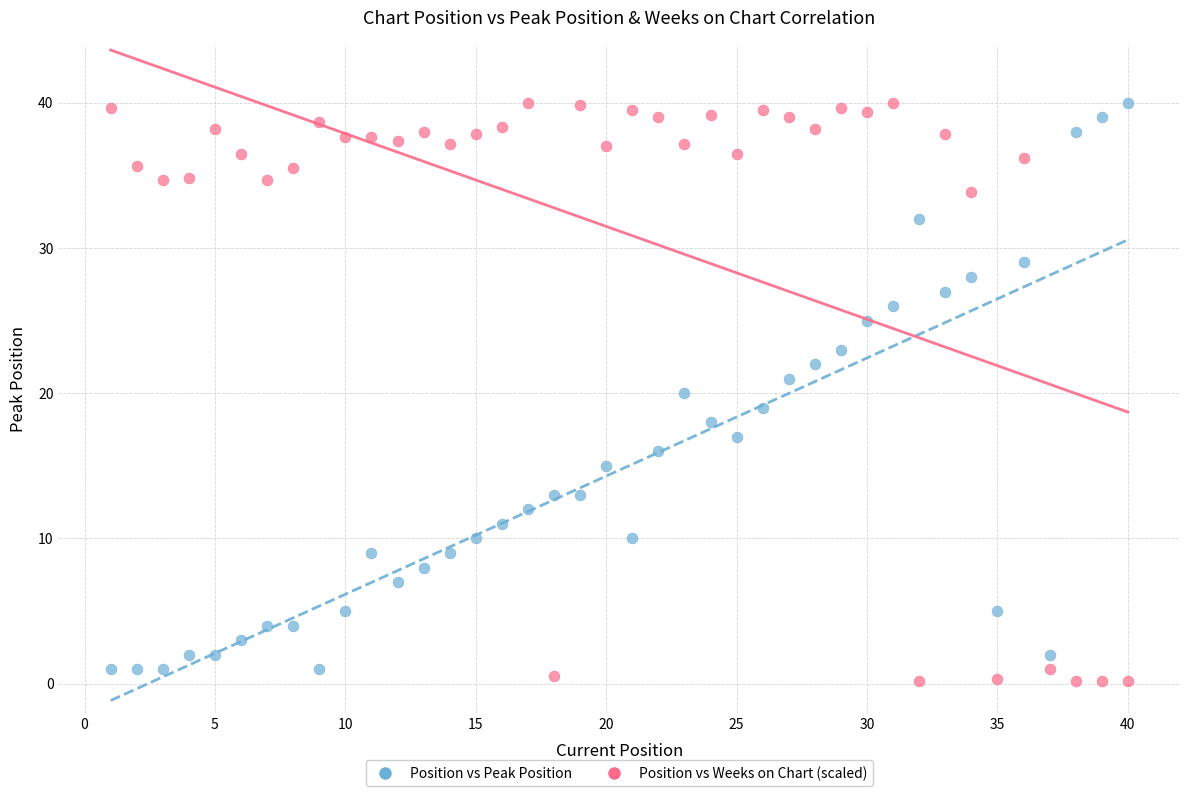

Across all data points, what is the range of Y values (max minus min)?

39.8